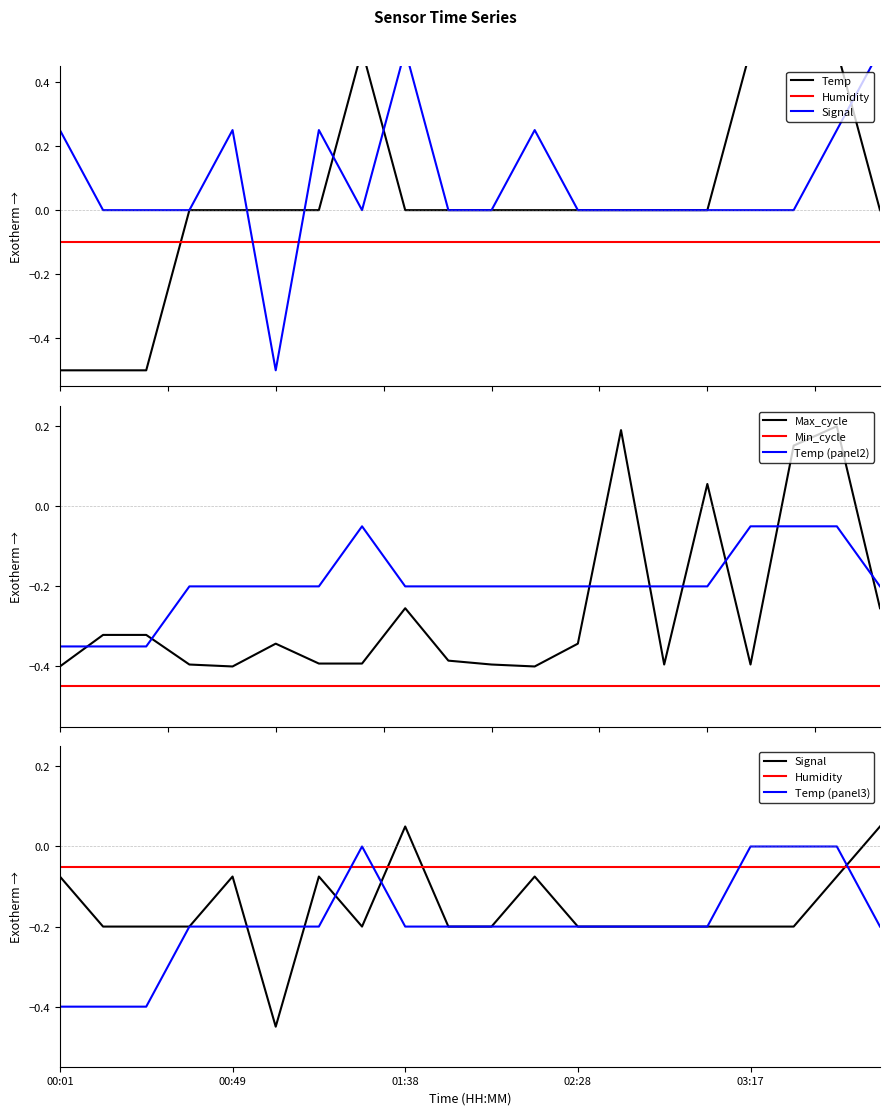

Rank the series by their maximum value, from lowest to highest.

Max_cycle, Temp, Signal